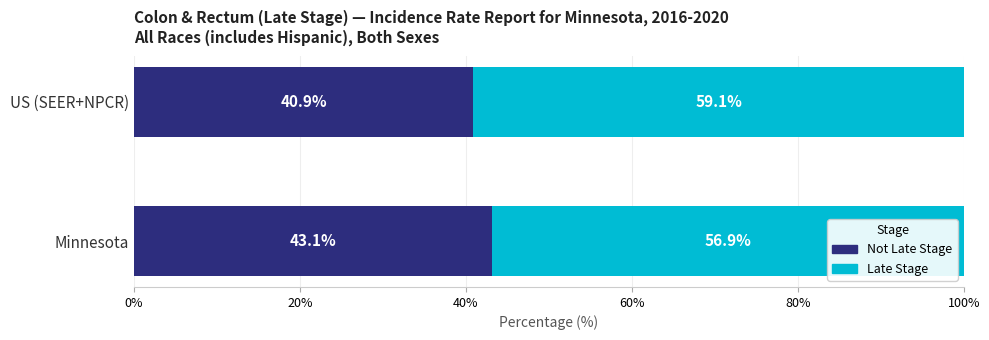

What is the total value across all series at US (SEER+NPCR)?

100.0